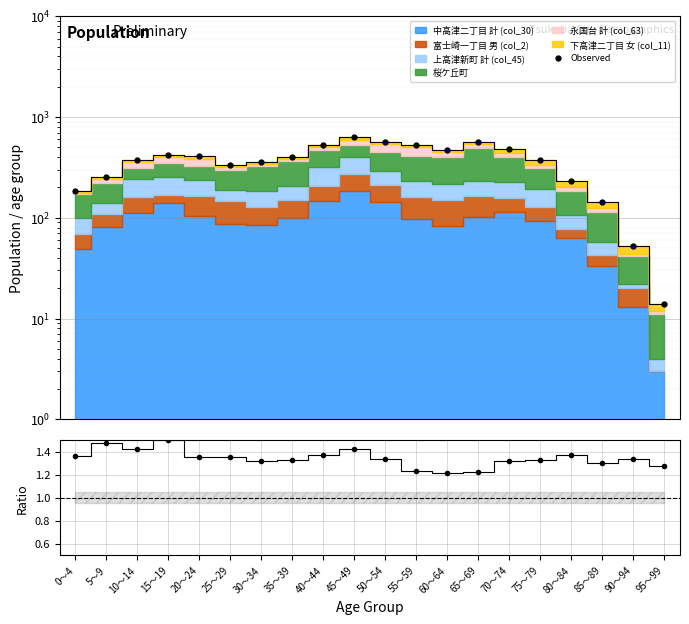

Which category has the highest value across all series?

45～49